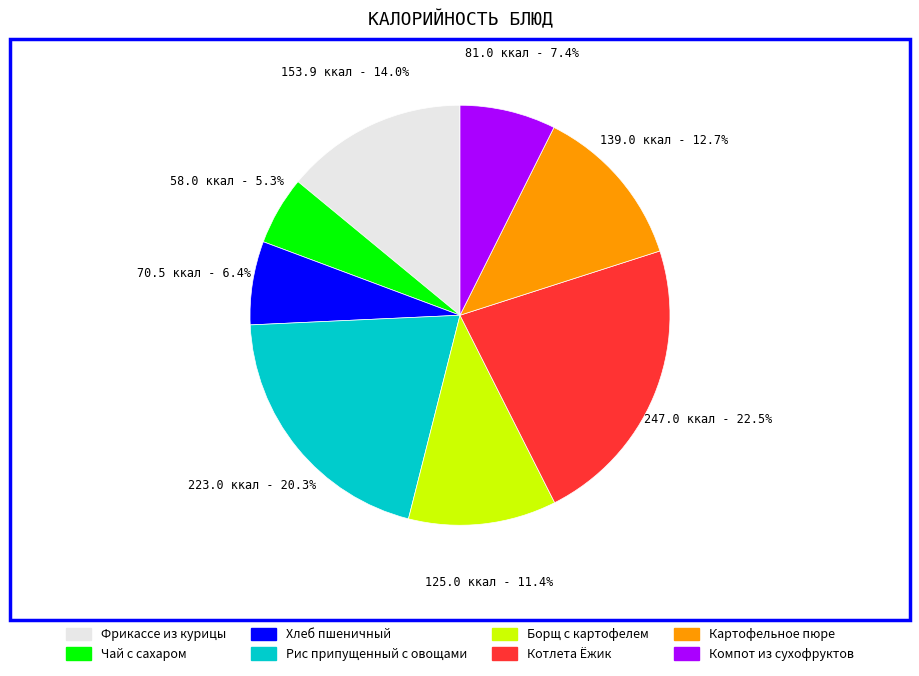

Is it true that Чай с сахаром is 5% of the pie?

True